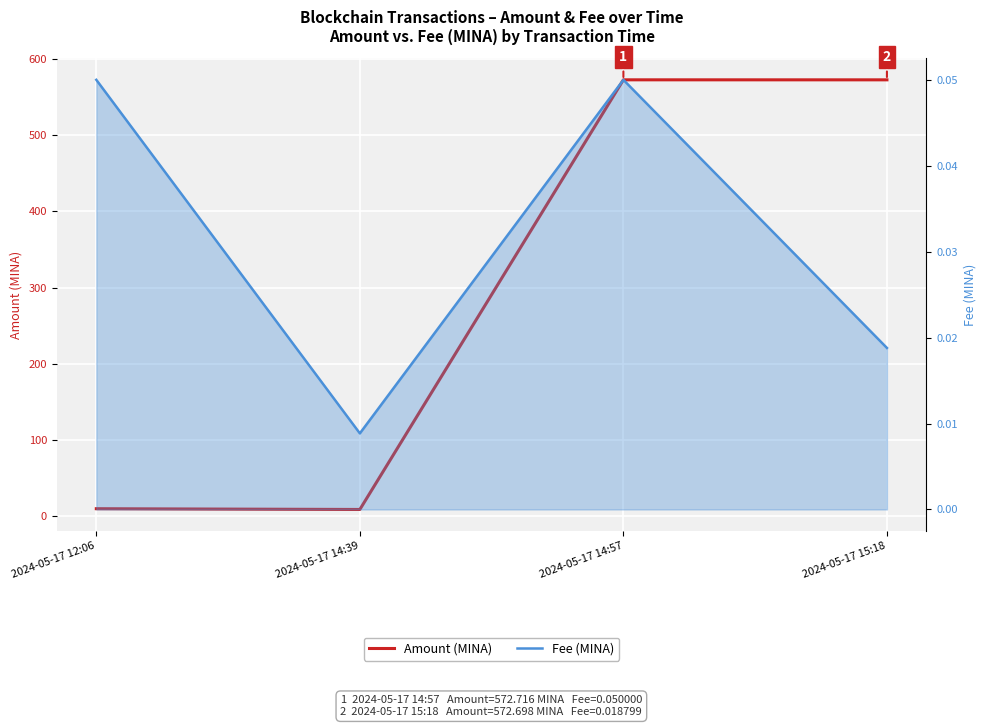

Rank the categories by Amount (MINA) value from highest to lowest.

2024-05-17 14:57, 2024-05-17 15:18, 2024-05-17 12:06, 2024-05-17 14:39